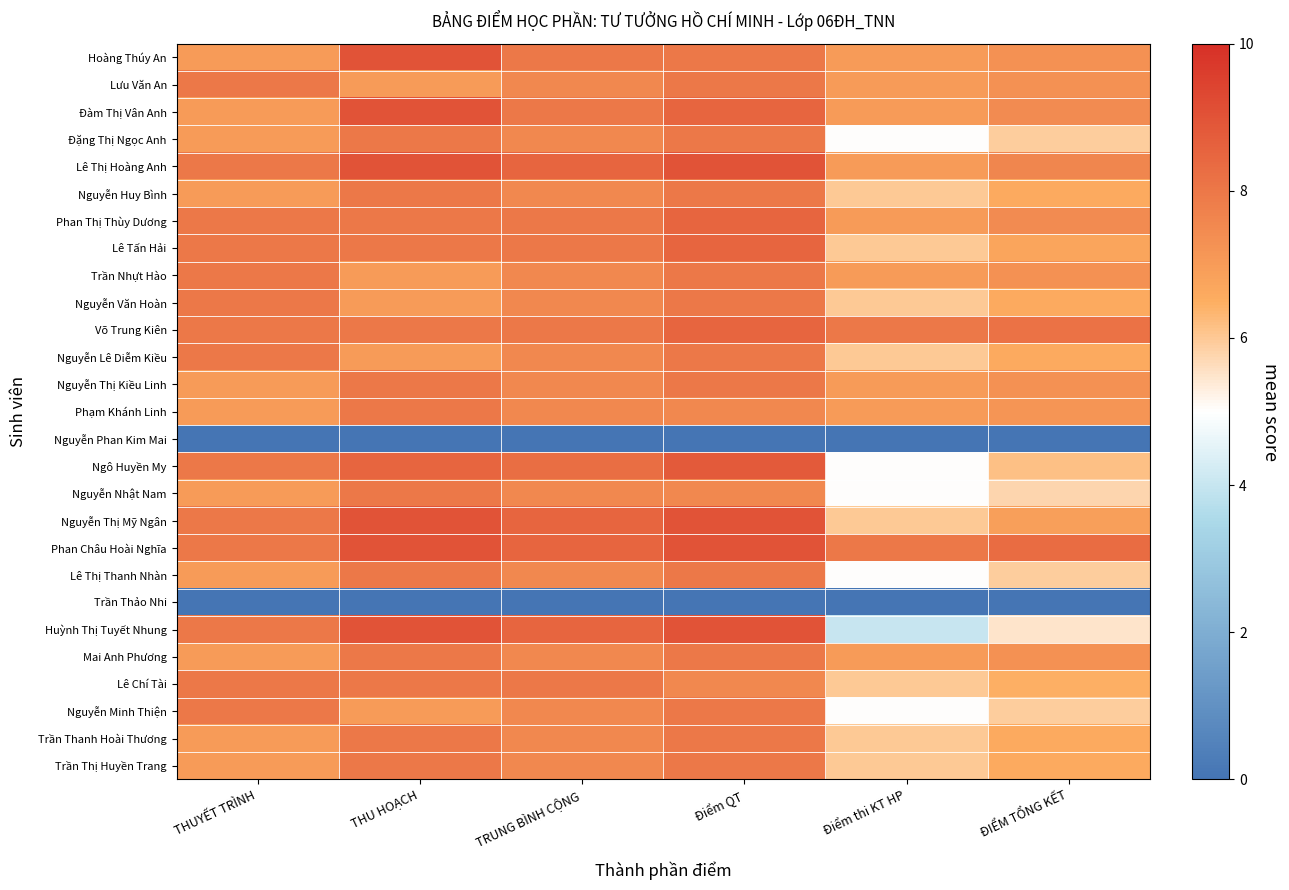

Rank the series at Điểm QT from highest to lowest value.

Lê Thị Hoàng Anh, Nguyễn Thị Mỹ Ngân, Phan Châu Hoài Nghĩa, Huỳnh Thị Tuyết Nhung, Ngô Huyền My, Đàm Thị Vân Anh, Phan Thị Thùy Dương, Lê Tấn Hải, Võ Trung Kiên, Hoàng Thúy An, Lưu Văn An, Đặng Thị Ngọc Anh, Nguyễn Huy Bình, Trần Nhựt Hào, Nguyễn Văn Hoàn, Nguyễn Lê Diễm Kiều, Nguyễn Thị Kiều Linh, Lê Thị Thanh Nhàn, Mai Anh Phương, Nguyễn Minh Thiện, Trần Thanh Hoài Thương, Trần Thị Huyền Trang, Phạm Khánh Linh, Nguyễn Nhật Nam, Lê Chí Tài, Nguyễn Phan Kim Mai, Trần Thảo Nhi